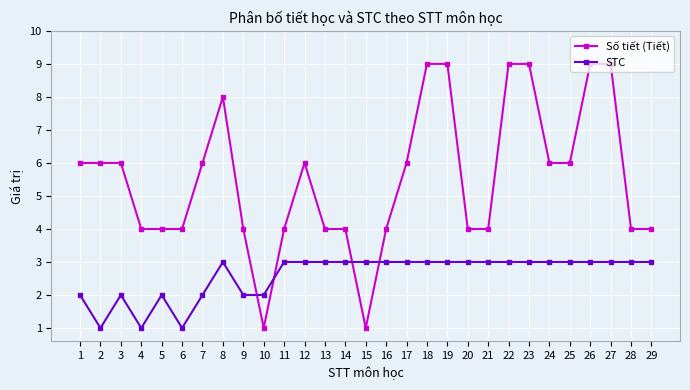

How many Số tiết (Tiết) values are between 4 and 6?

20